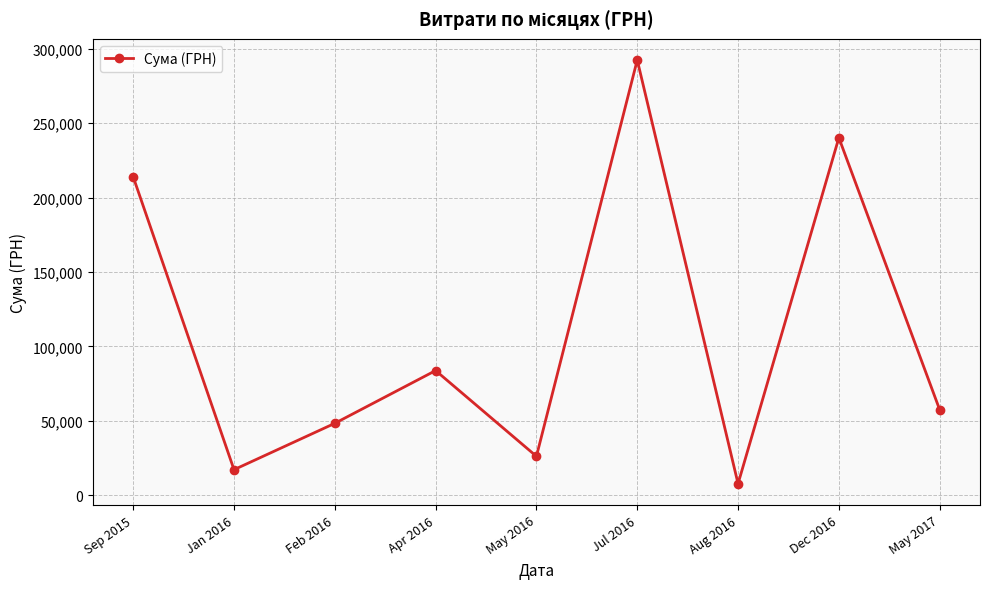

Between Aug 2016 and Sep 2015, which is larger?

Sep 2015